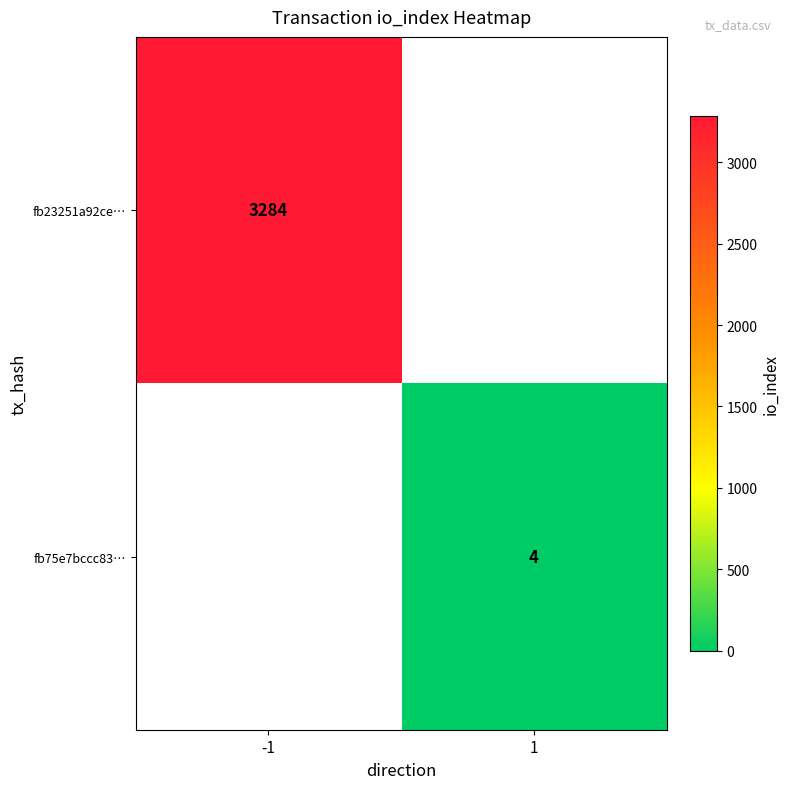

At how many categories does at least one series exceed 772?

1